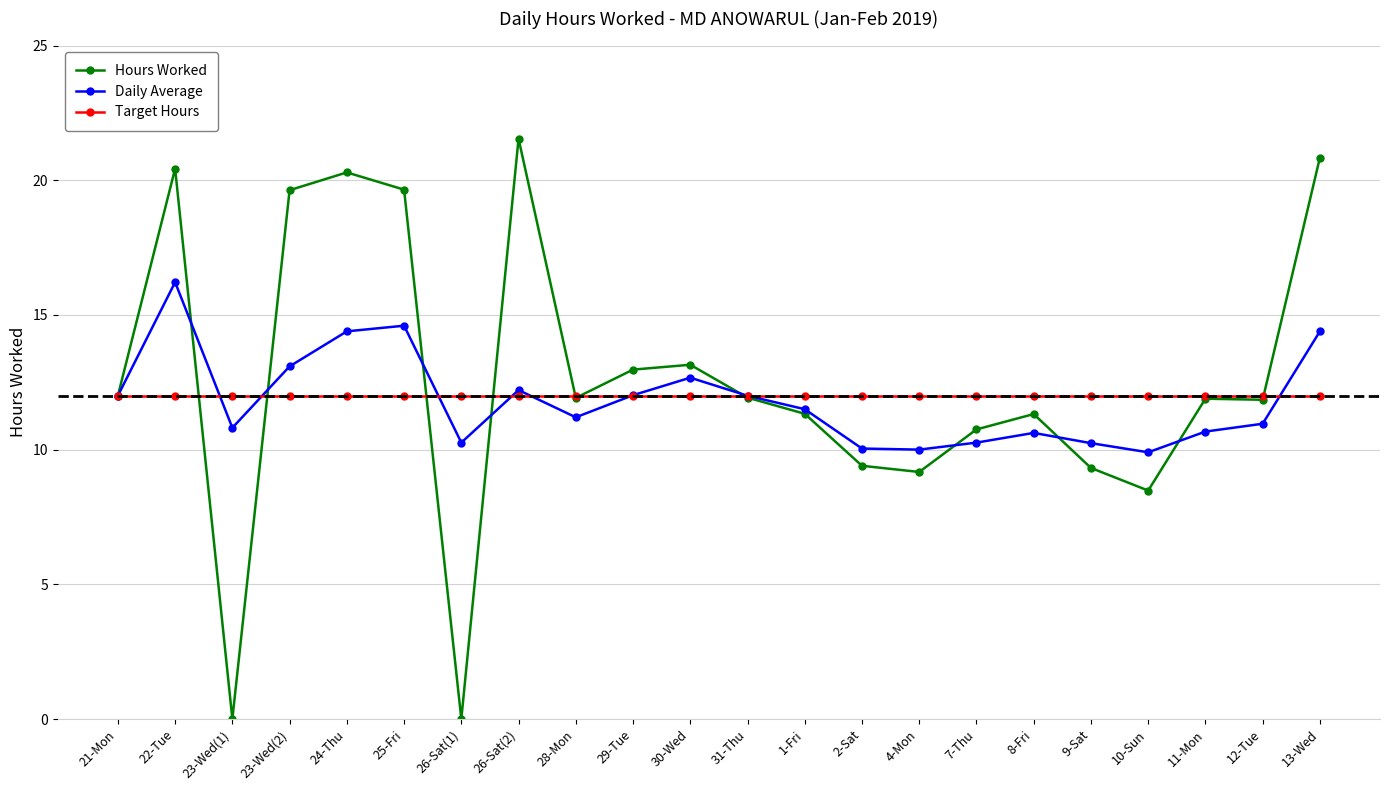

The value of Daily Average at 30-Wed is 12.7. True or false?

True